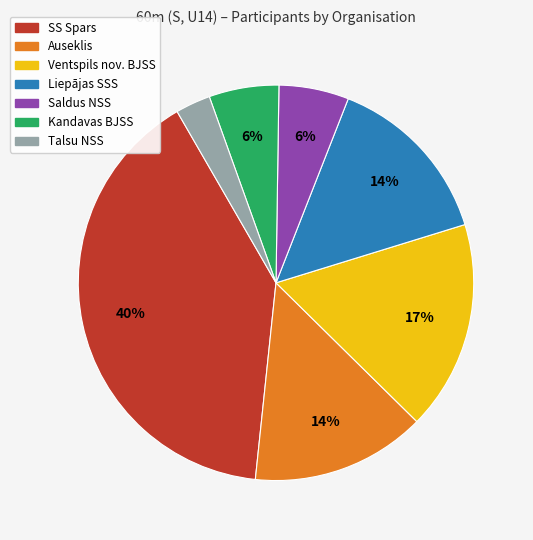

Count the number of slices in the pie.

7